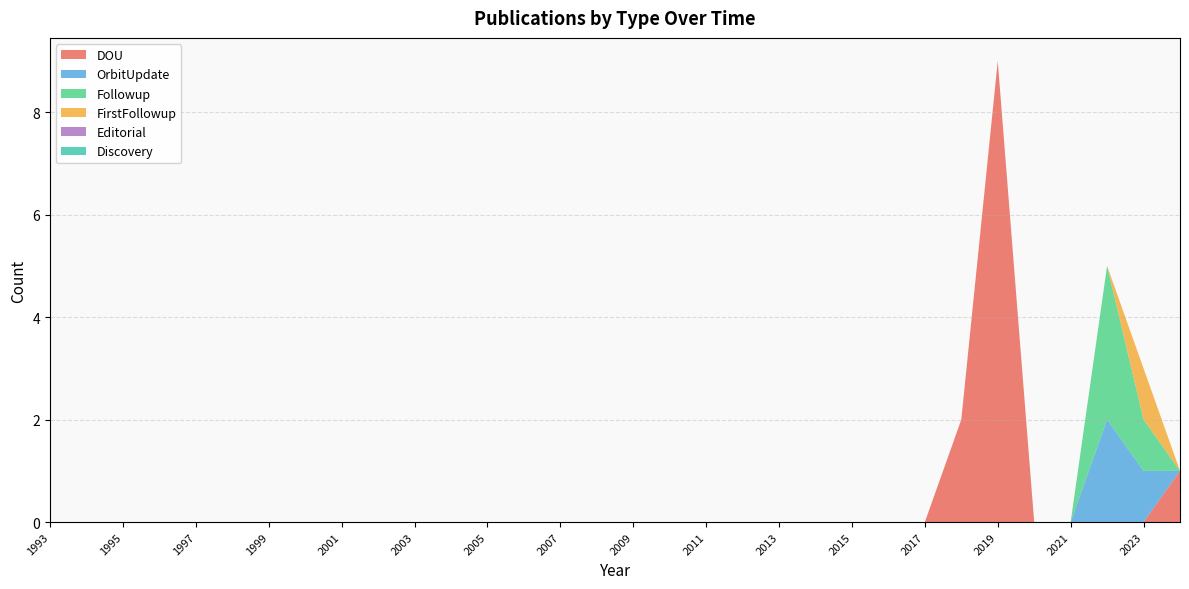

Reading left to right, extract all data points from this chart.

DOU: 1993=0	1994=0	1995=0	1996=0	1997=0	1998=0	1999=0	2000=0	2001=0	2002=0	2003=0	2004=0	2005=0	2006=0	2007=0	2008=0	2009=0	2010=0	2011=0	2012=0	2013=0	2014=0	2015=0	2016=0	2017=0	2018=2	2019=9	2020=0	2021=0	2022=0	2023=0	2024=1
OrbitUpdate: 1993=0	1994=0	1995=0	1996=0	1997=0	1998=0	1999=0	2000=0	2001=0	2002=0	2003=0	2004=0	2005=0	2006=0	2007=0	2008=0	2009=0	2010=0	2011=0	2012=0	2013=0	2014=0	2015=0	2016=0	2017=0	2018=0	2019=0	2020=0	2021=0	2022=2	2023=1	2024=0
Followup: 1993=0	1994=0	1995=0	1996=0	1997=0	1998=0	1999=0	2000=0	2001=0	2002=0	2003=0	2004=0	2005=0	2006=0	2007=0	2008=0	2009=0	2010=0	2011=0	2012=0	2013=0	2014=0	2015=0	2016=0	2017=0	2018=0	2019=0	2020=0	2021=0	2022=3	2023=1	2024=0
FirstFollowup: 1993=0	1994=0	1995=0	1996=0	1997=0	1998=0	1999=0	2000=0	2001=0	2002=0	2003=0	2004=0	2005=0	2006=0	2007=0	2008=0	2009=0	2010=0	2011=0	2012=0	2013=0	2014=0	2015=0	2016=0	2017=0	2018=0	2019=0	2020=0	2021=0	2022=0	2023=1	2024=0
Editorial: 1993=0	1994=0	1995=0	1996=0	1997=0	1998=0	1999=0	2000=0	2001=0	2002=0	2003=0	2004=0	2005=0	2006=0	2007=0	2008=0	2009=0	2010=0	2011=0	2012=0	2013=0	2014=0	2015=0	2016=0	2017=0	2018=0	2019=0	2020=0	2021=0	2022=0	2023=0	2024=0
Discovery: 1993=0	1994=0	1995=0	1996=0	1997=0	1998=0	1999=0	2000=0	2001=0	2002=0	2003=0	2004=0	2005=0	2006=0	2007=0	2008=0	2009=0	2010=0	2011=0	2012=0	2013=0	2014=0	2015=0	2016=0	2017=0	2018=0	2019=0	2020=0	2021=0	2022=0	2023=0	2024=0